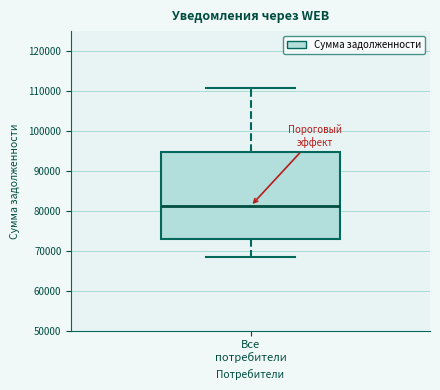

Where does the lower whisker of the box for Все потребители end on the y-axis? The values are not printed on the chart, so give them approximately, as read against the axis.

68000